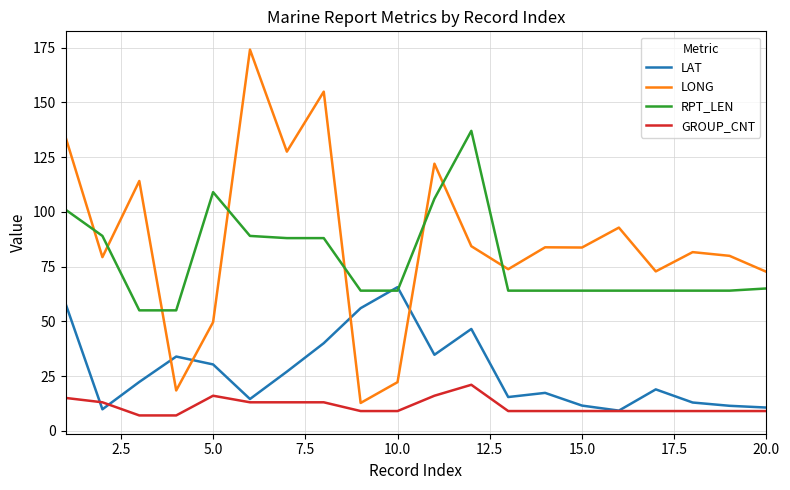

Rank the series by their maximum value, from lowest to highest.

GROUP_CNT, LAT, RPT_LEN, LONG